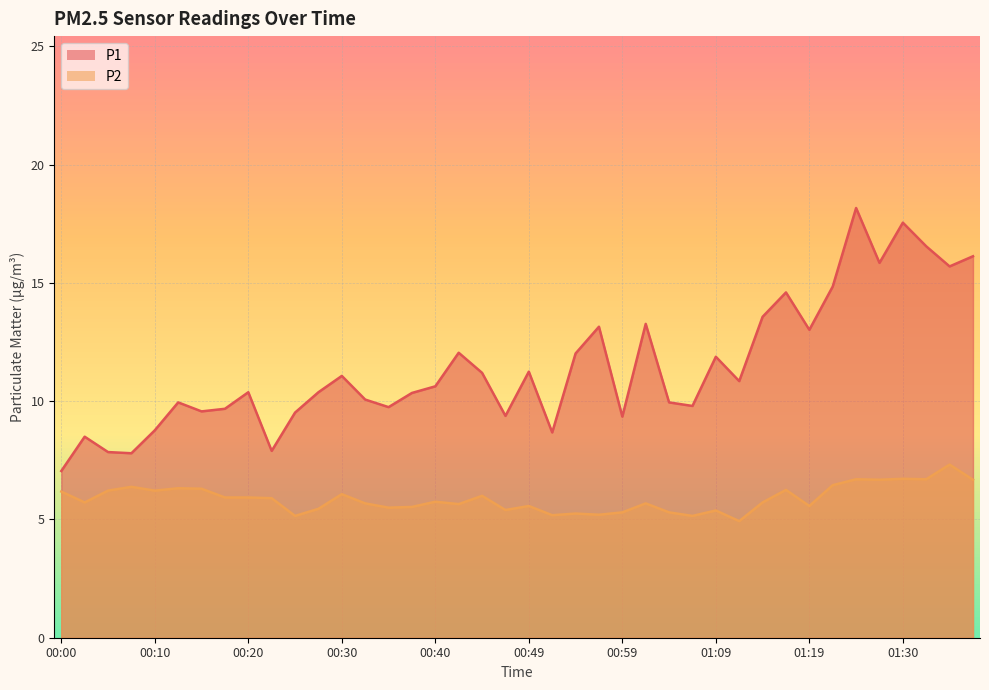

True or false: P1 and P2 intersect in this chart.

False